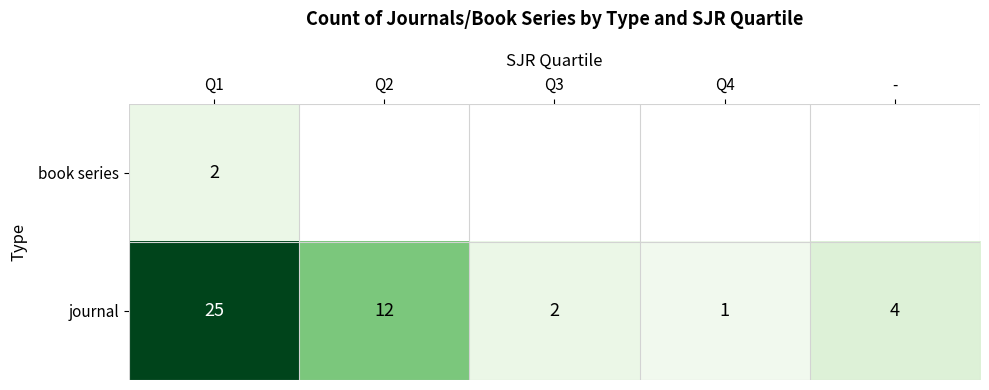

Where does the journal series first go above 4?

Q1